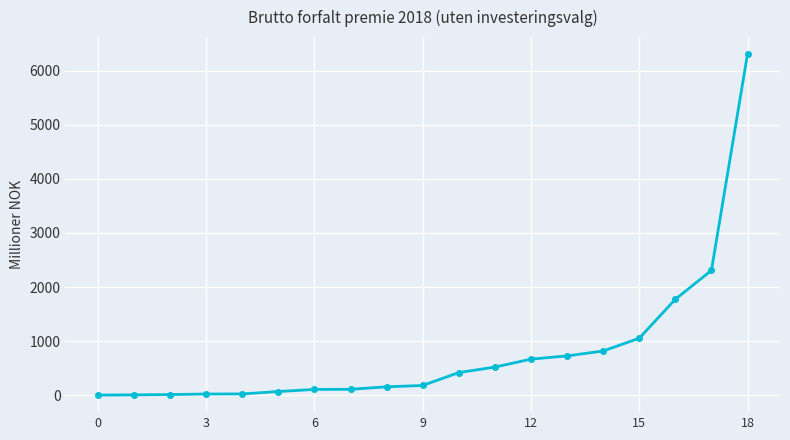

What is the greatest value displayed?

6307.4